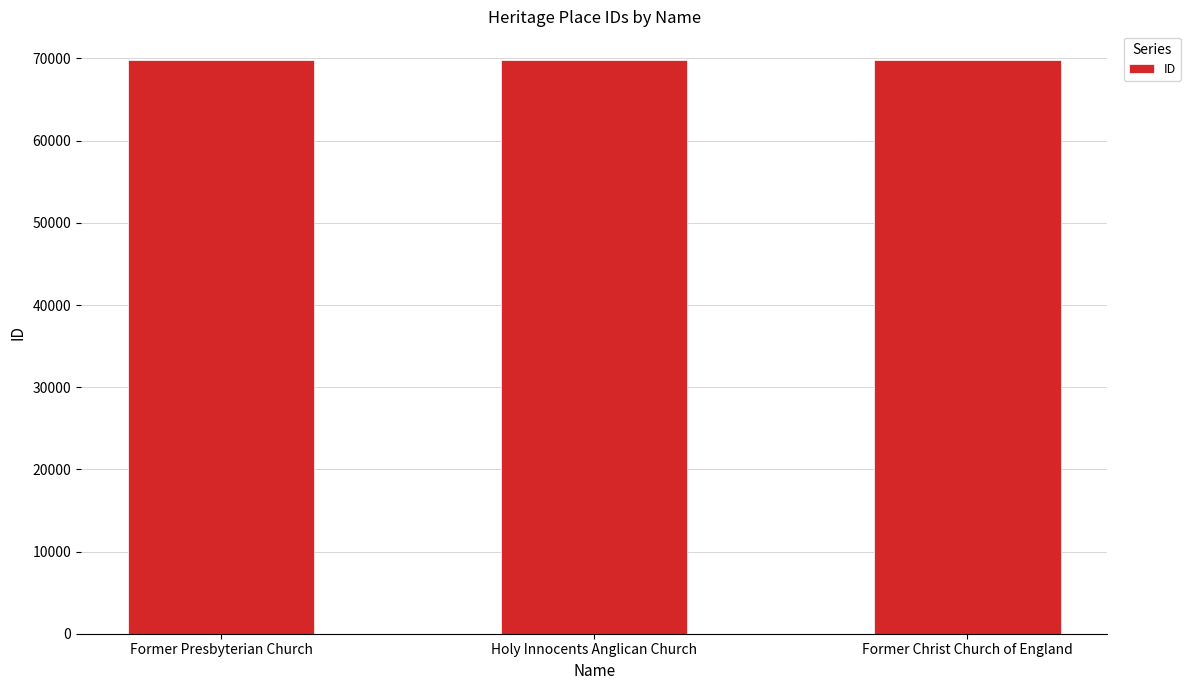

What is the label of the 1st bar from the right?

Former Christ Church of England